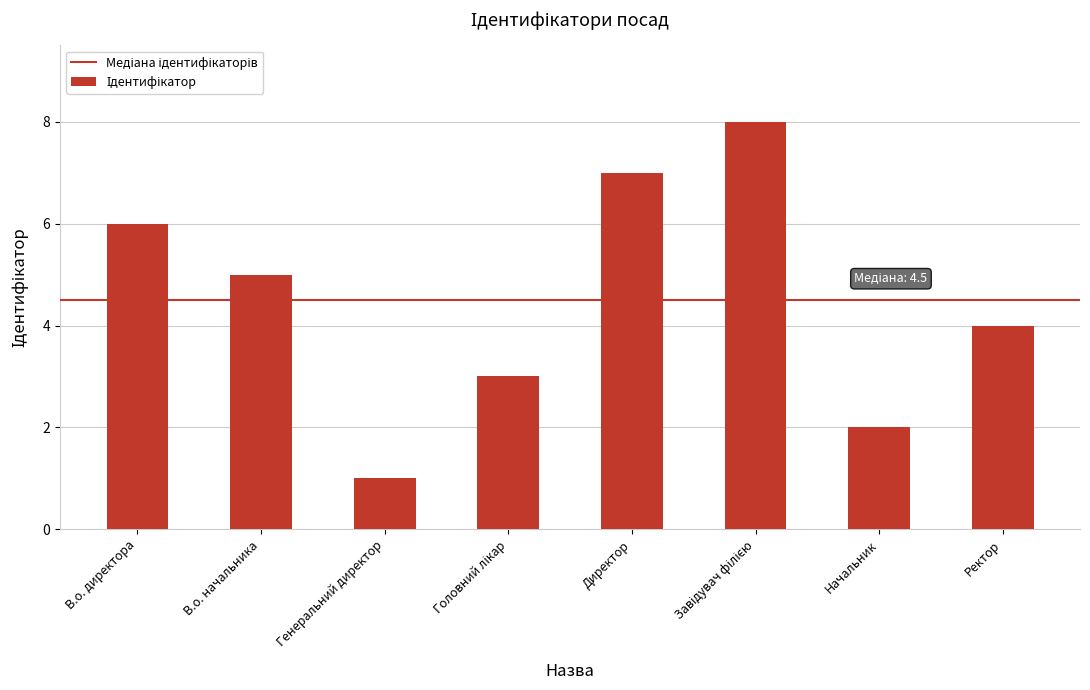

True or false: the data shows 7 at В.о. начальника.

False